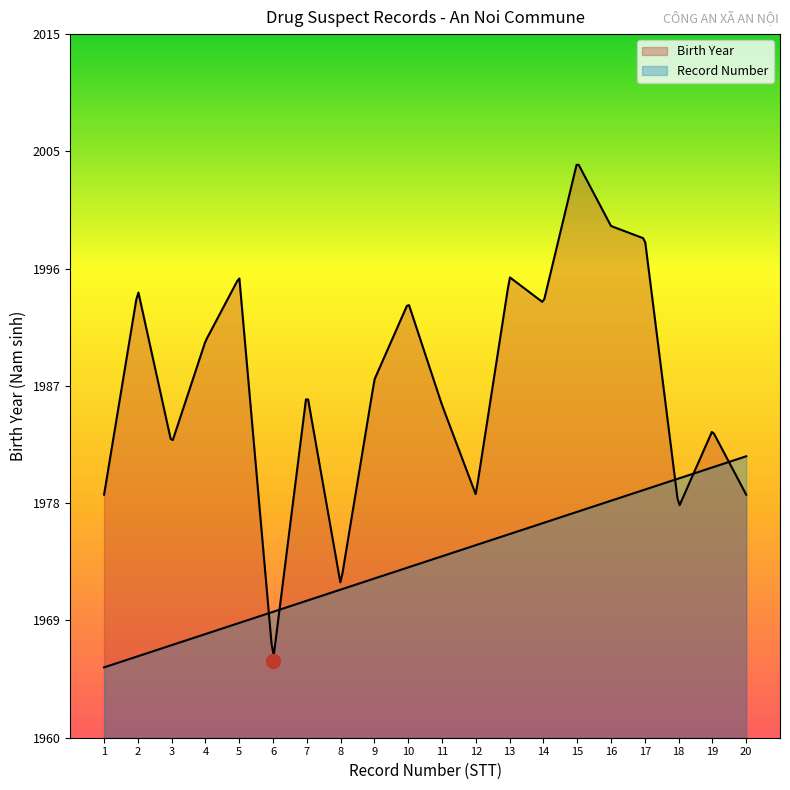

Which series has the largest total across all categories?

Birth Year